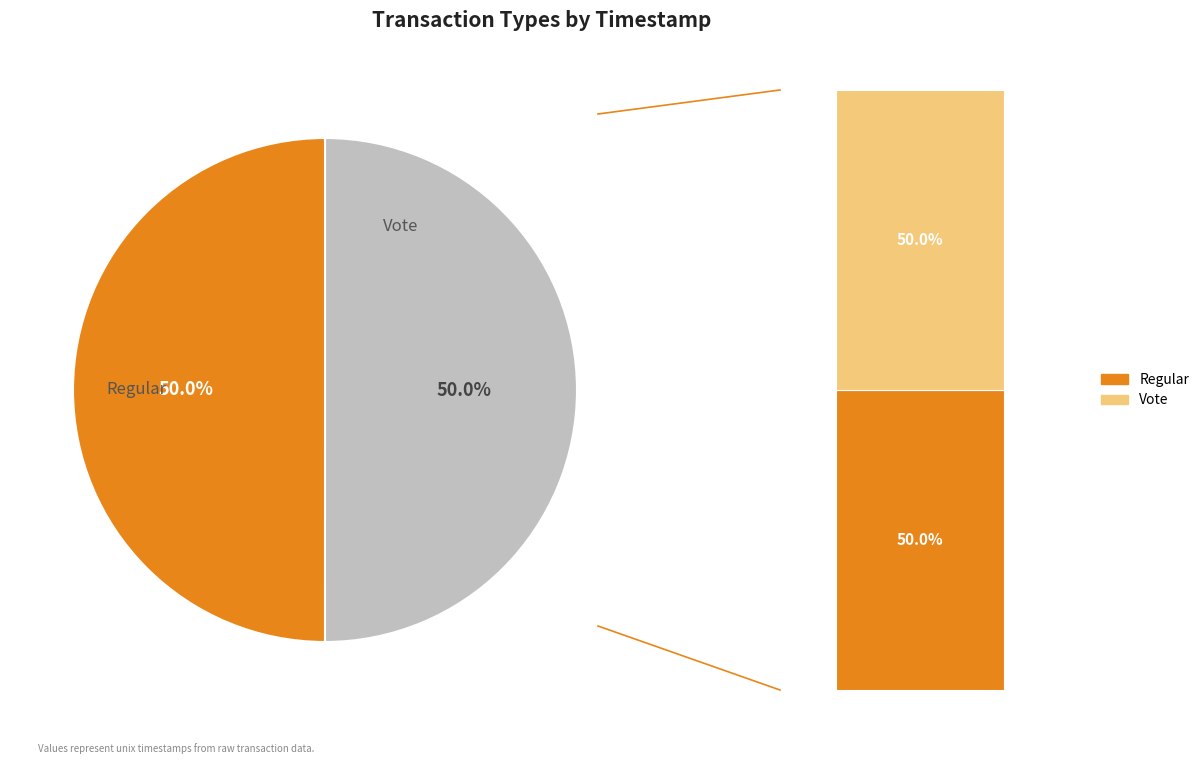

What percentage is the Regular slice, to the nearest percent?

50%